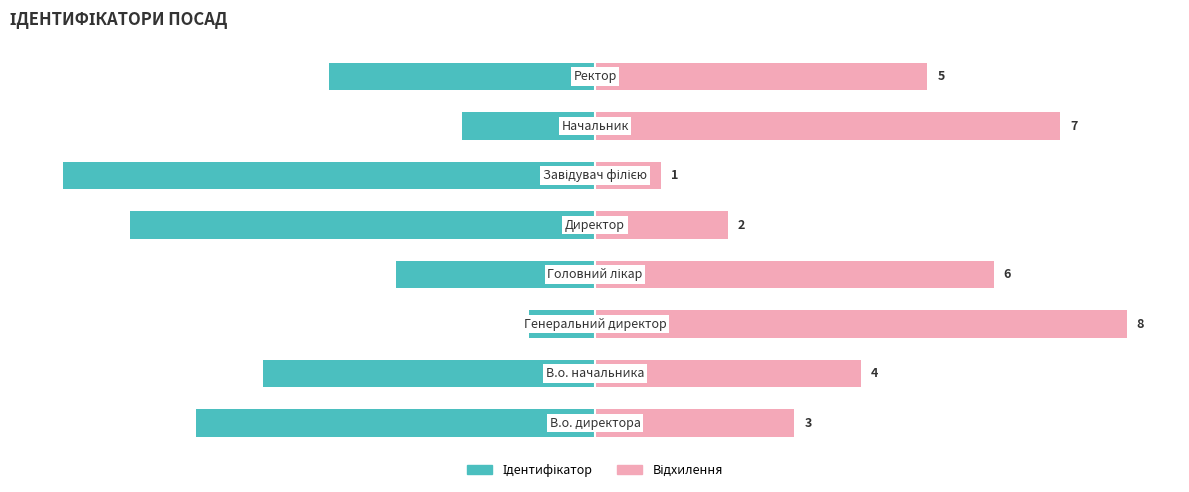

How many bars are there in total?

16